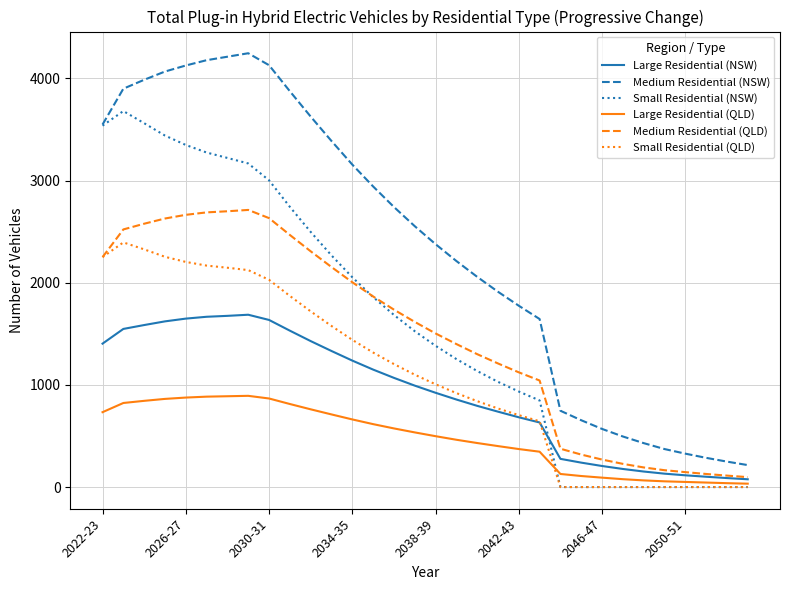

How many series are shown in this chart?

6